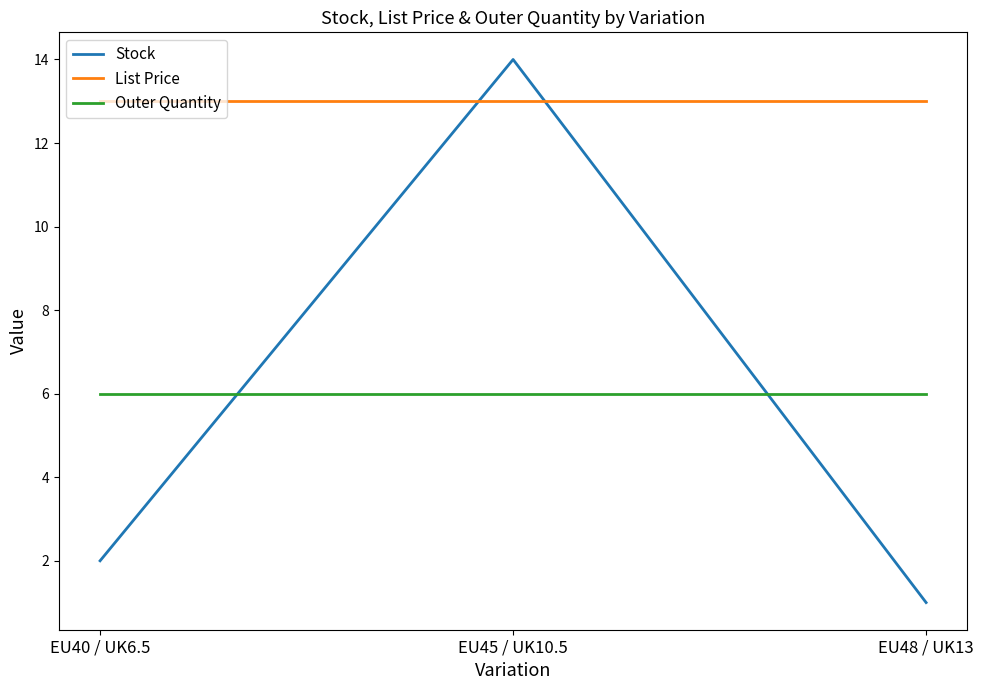

True or false: Stock has a value of 1 at EU40 / UK6.5.

False